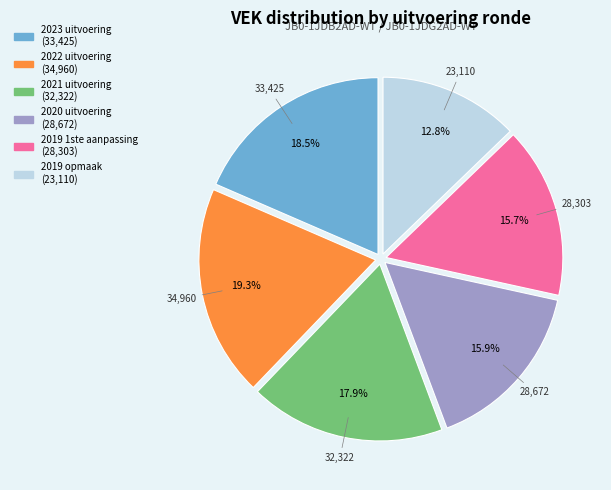

Is the sum of 2020 uitvoering and 2019 1ste aanpassing greater than half?

No